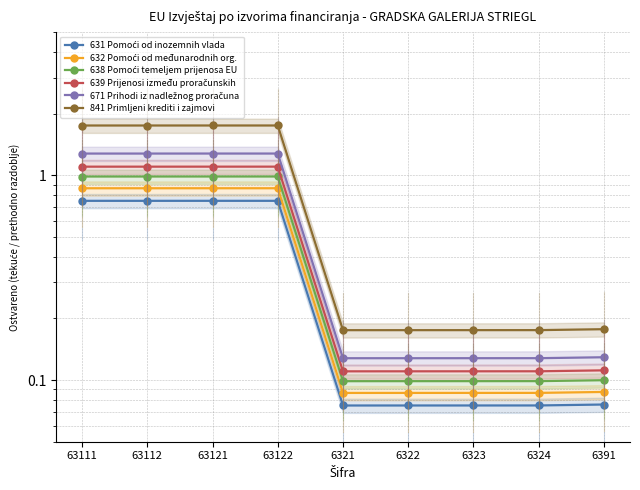

True or false: 671 Prihodi iz nadležnog proračuna and 841 Primljeni krediti i zajmovi intersect in this chart.

False